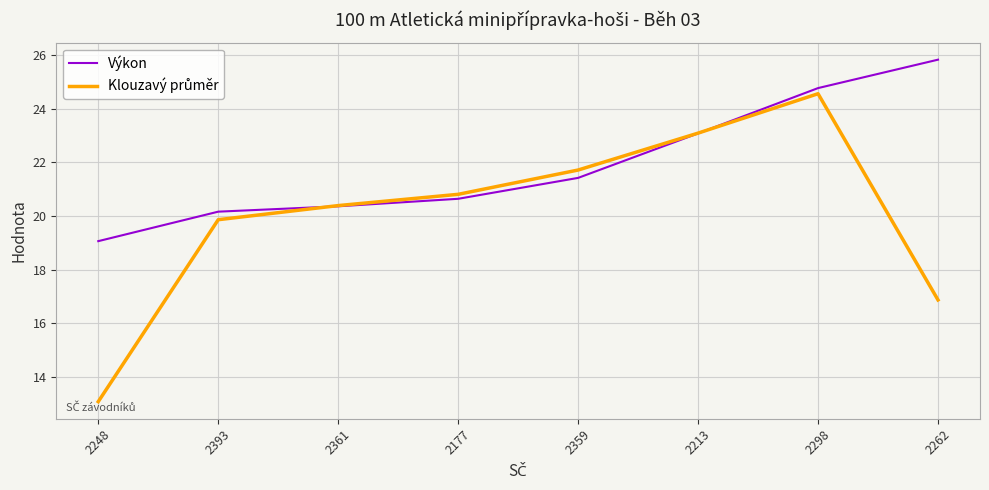

What position from the right is 2361?

6